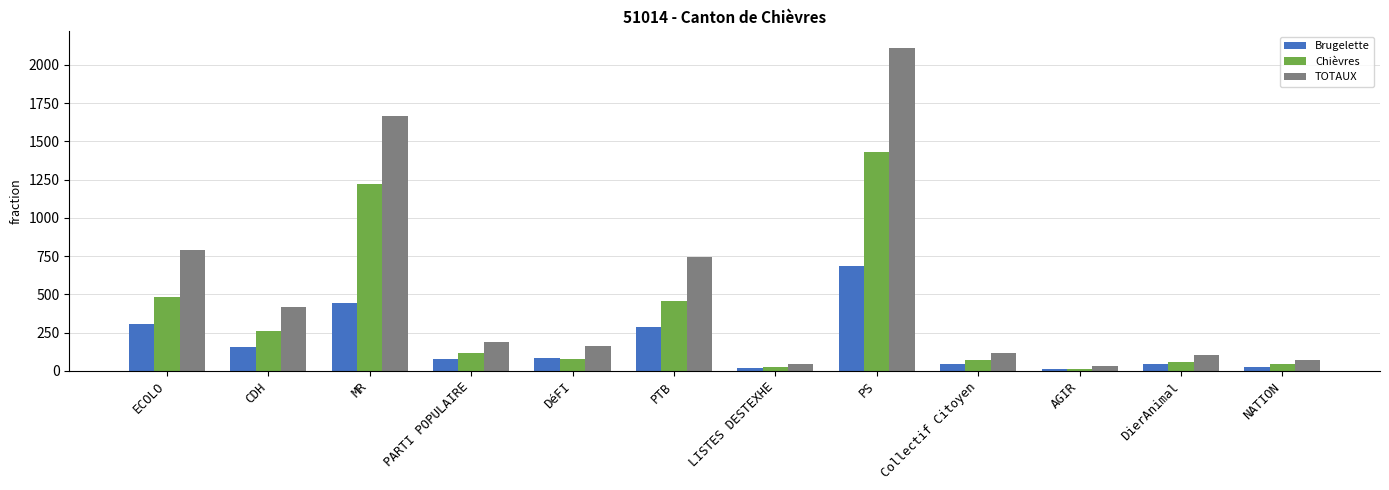

What is the spread (max minus min) of values at CDH?

263